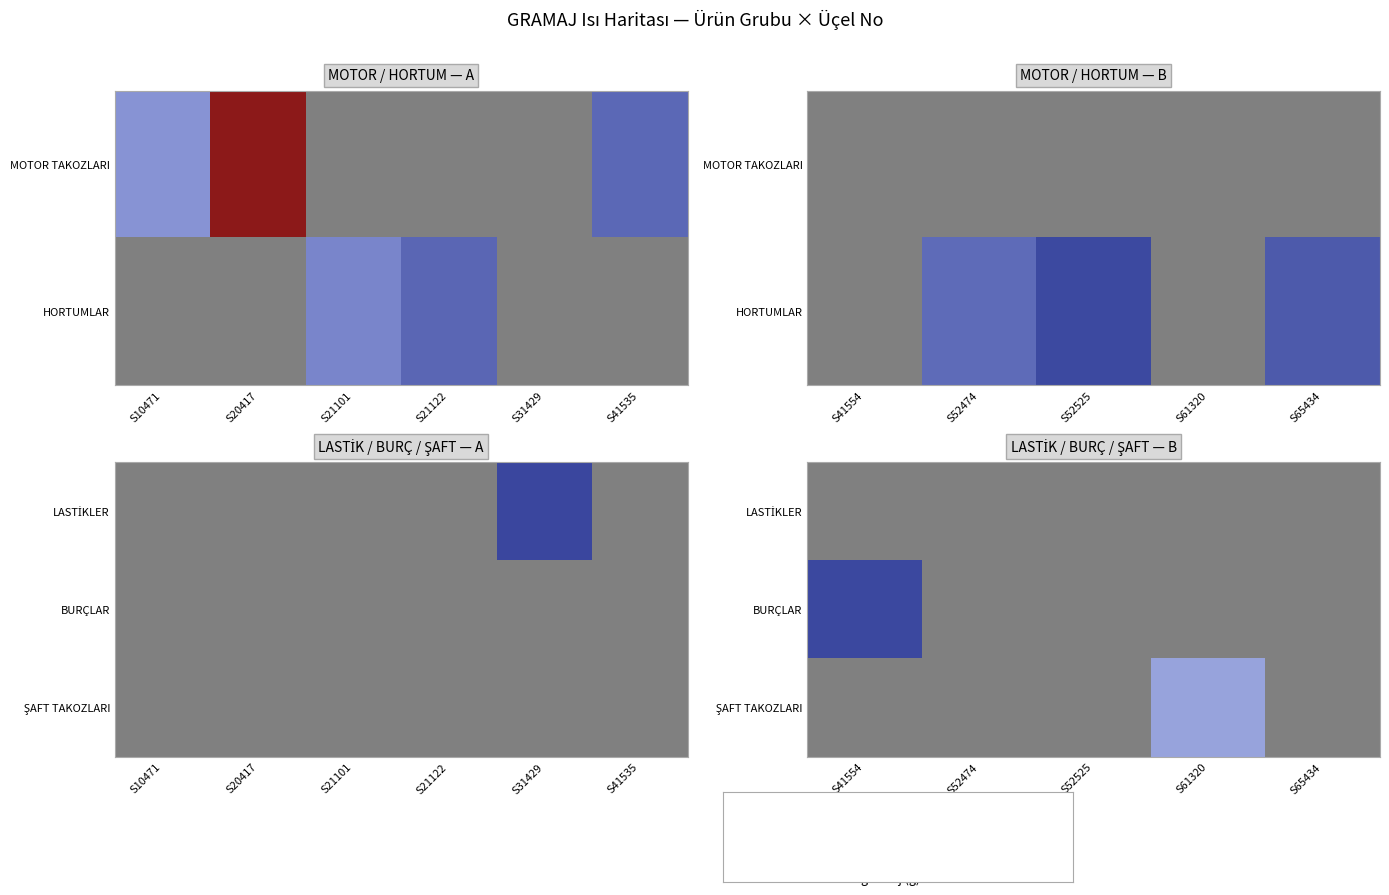

At which label does LASTİKLER reach its minimum?

S41554